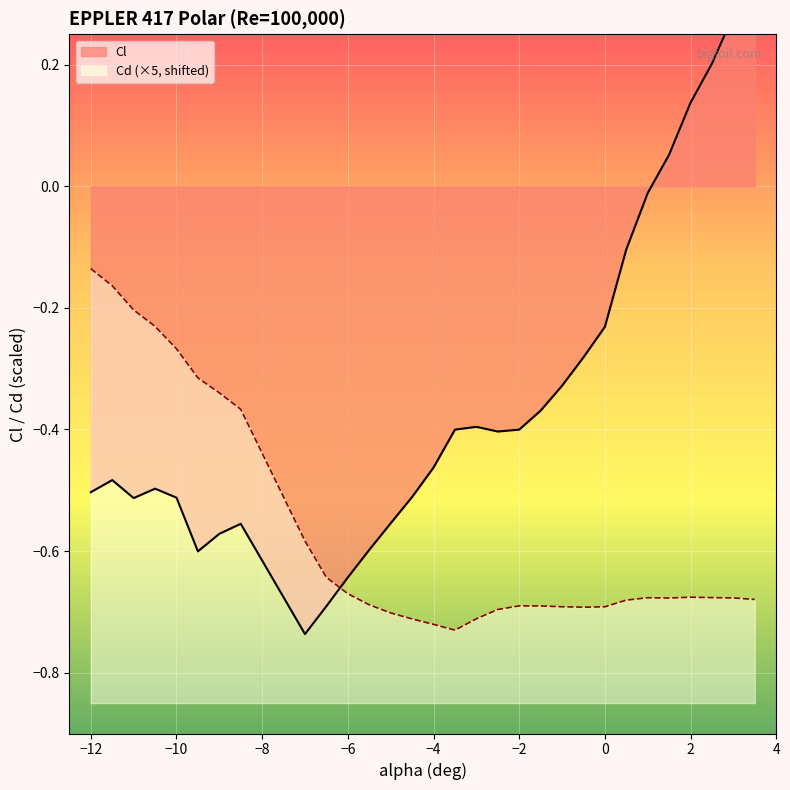

What is the value of the Cd point at the 24th from the left?

-0.7